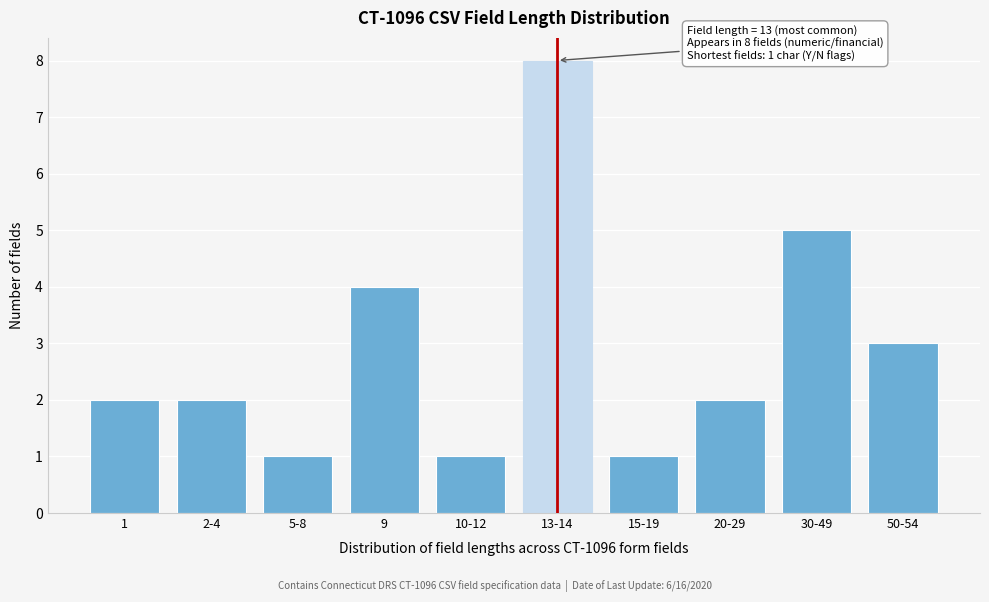

Reading left to right, list all the values displayed in this chart.

1=2	2-4=2	5-8=1	9=4	10-12=1	13-14=8	15-19=1	20-29=2	30-49=5	50-54=3